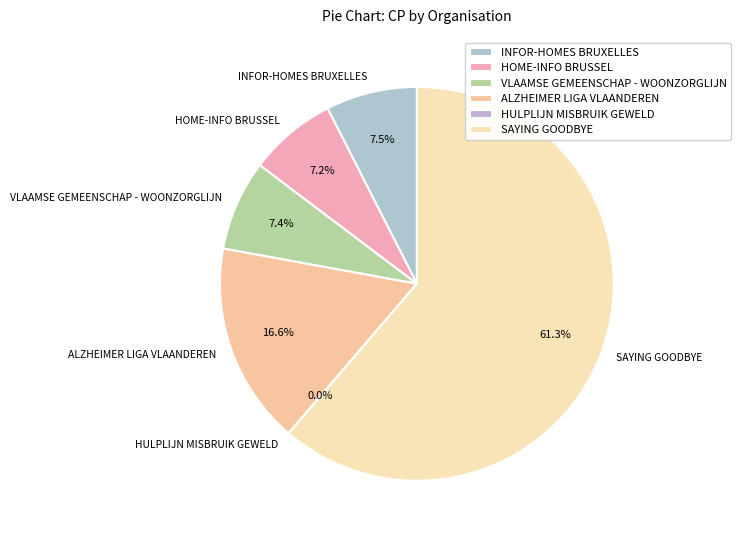

Which slice represents more than half of the pie?

SAYING GOODBYE